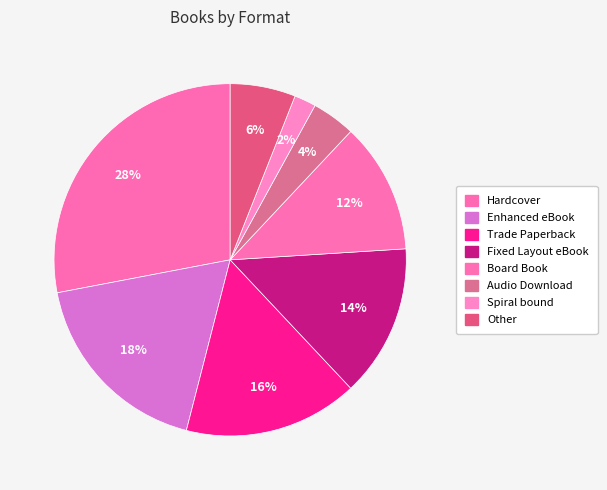

How many segments does this pie chart have?

8